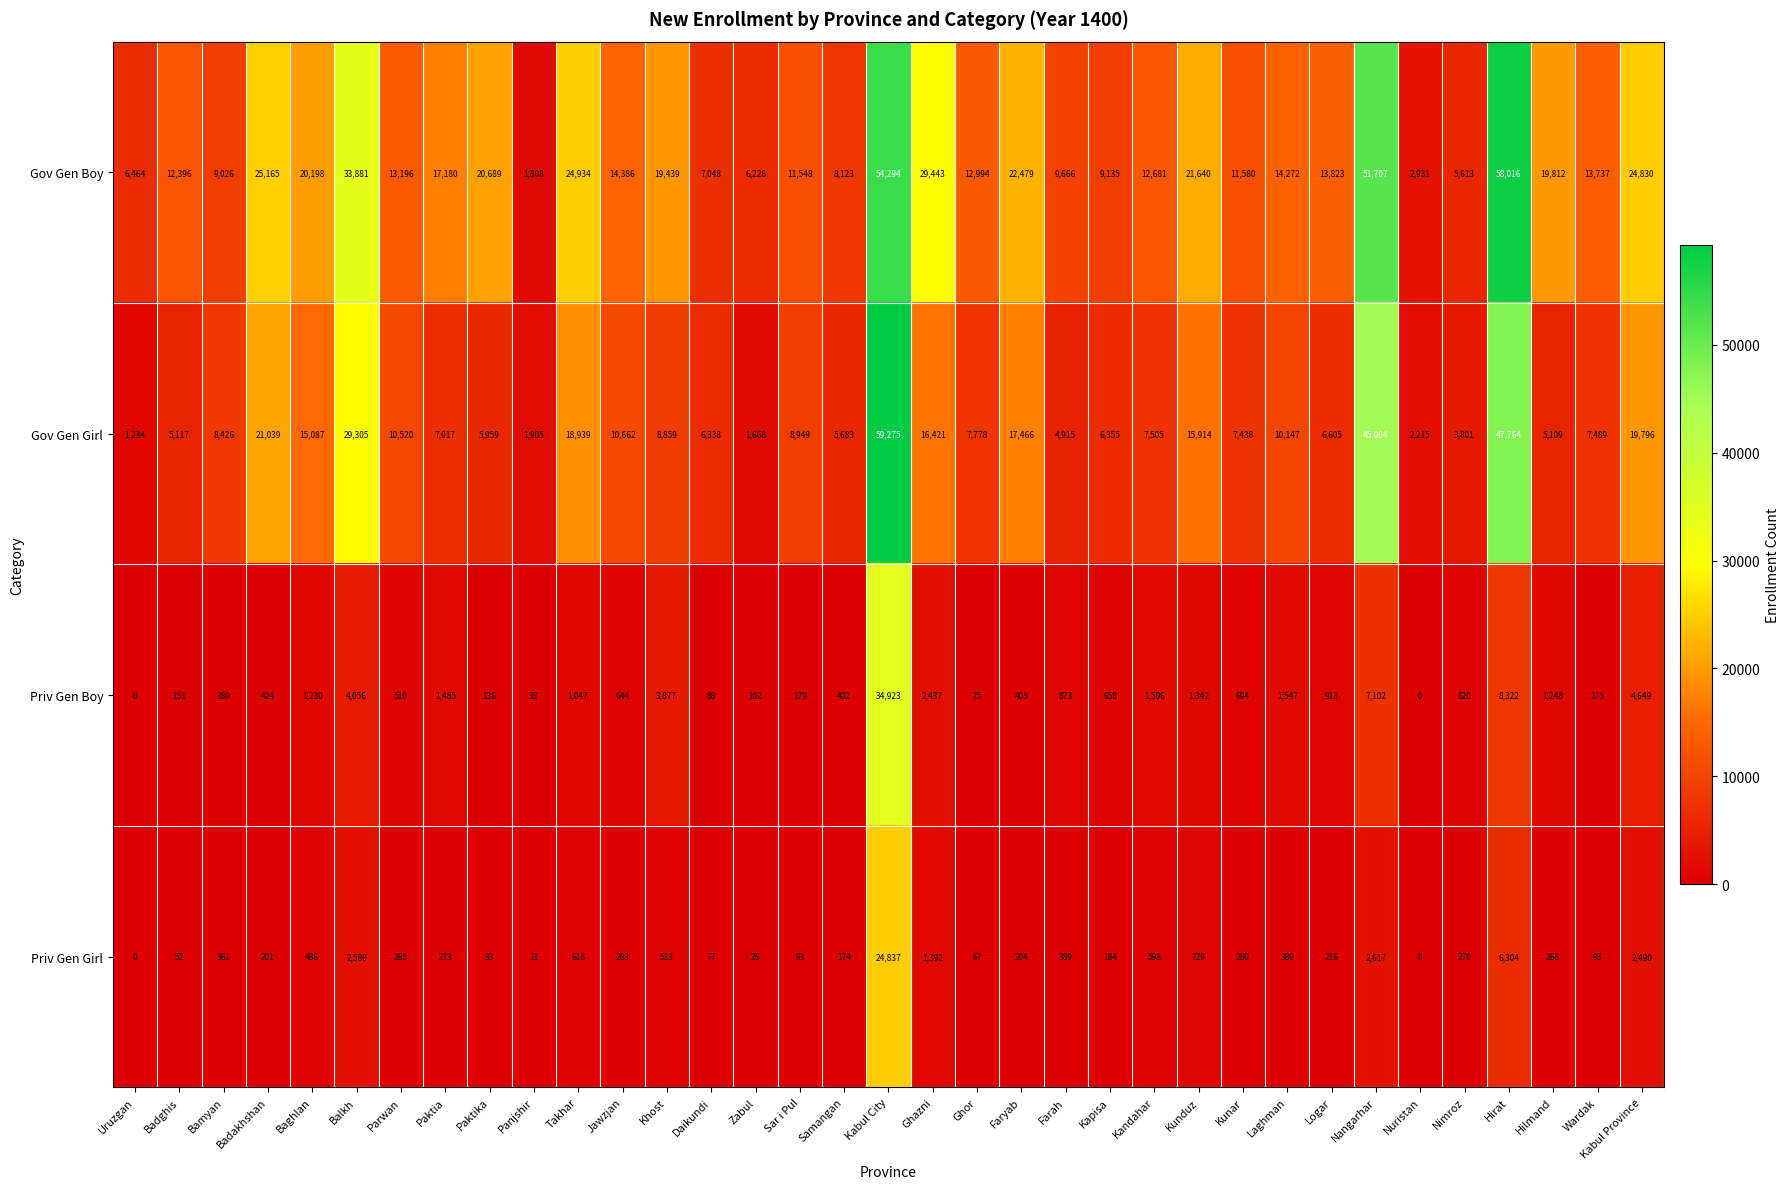

Where does the Gov Gen Girl series first go above 7778?

Bamyan